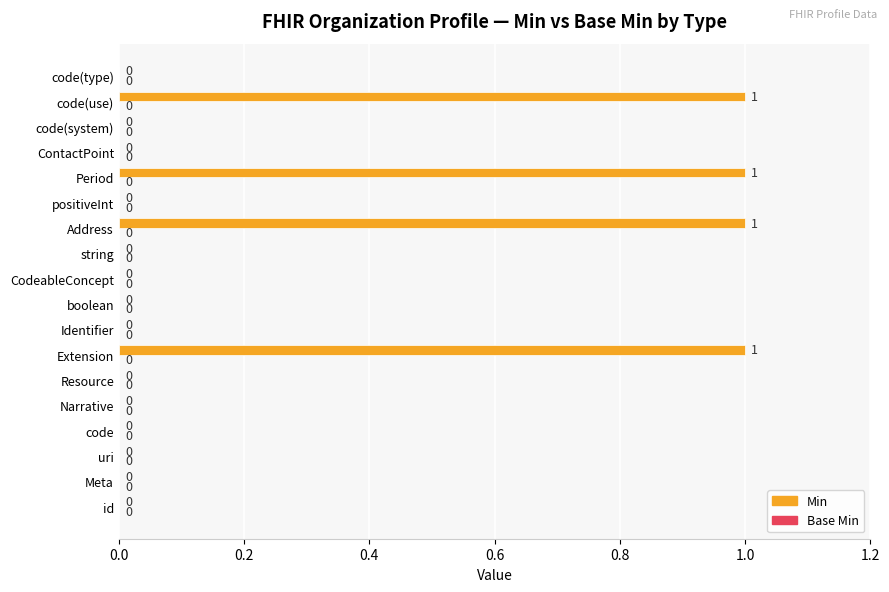

The value at Identifier is 0. True or false?

True